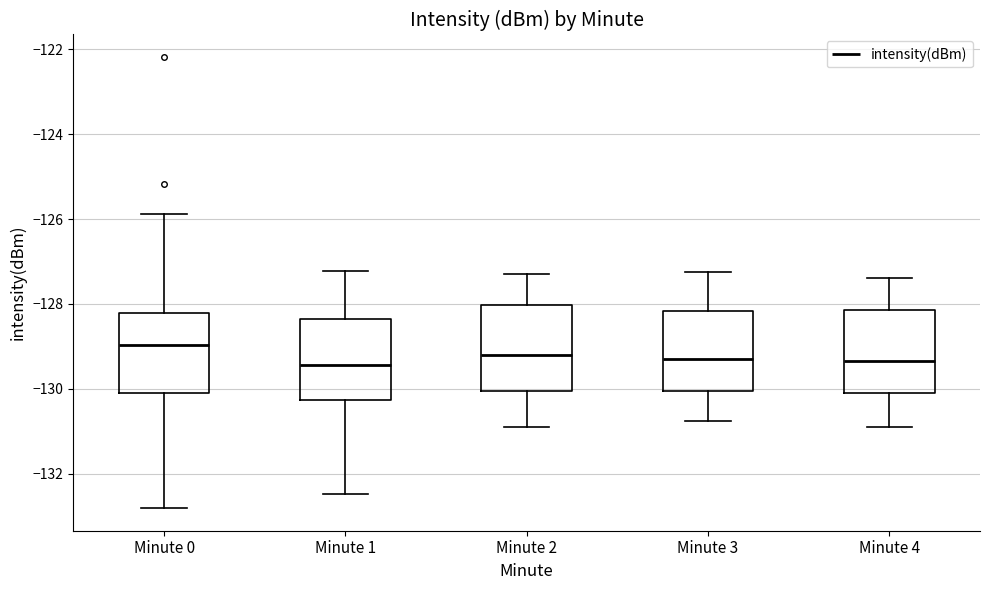

Reading left to right, transcribe this box plot: for each box, give where its median line is, the range the box spans, and where its two whiskers end, as read against the y-axis. The values are not printed on the chart, so give them approximately, as read against the axis.

Minute 0: median -129.0, box -130.0 to -128.2, whiskers -132.8 to -125.8
Minute 1: median -129.4, box -130.2 to -128.4, whiskers -132.4 to -127.2
Minute 2: median -129.2, box -130.0 to -128.0, whiskers -130.8 to -127.2
Minute 3: median -129.2, box -130.0 to -128.2, whiskers -130.8 to -127.2
Minute 4: median -129.4, box -130.0 to -128.2, whiskers -130.8 to -127.4